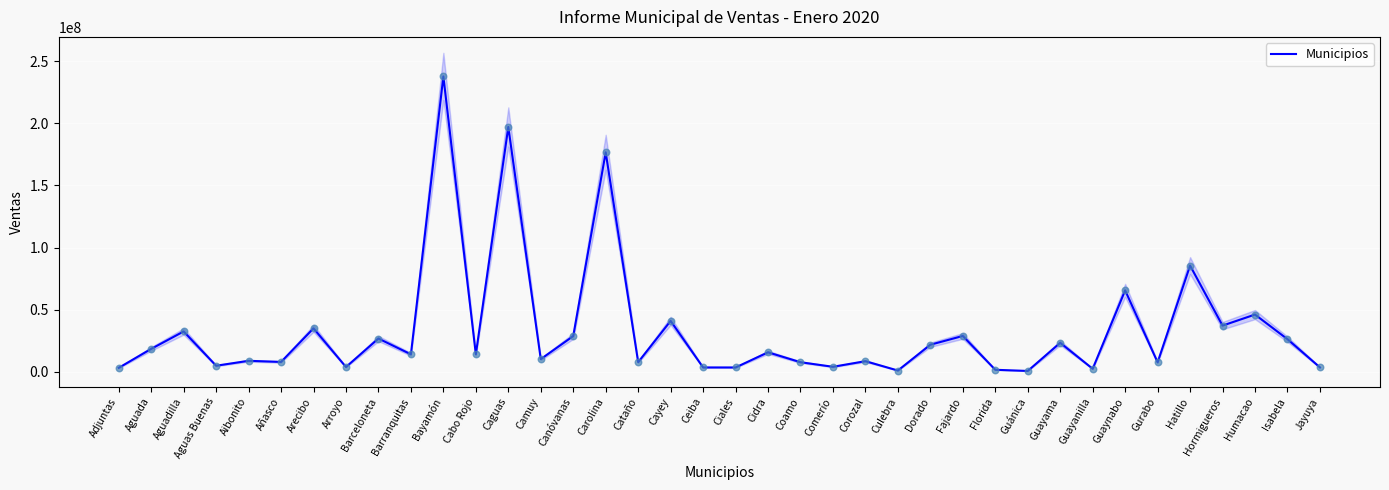

What is the change in value from Aguadilla to Barceloneta?

-5706689.8